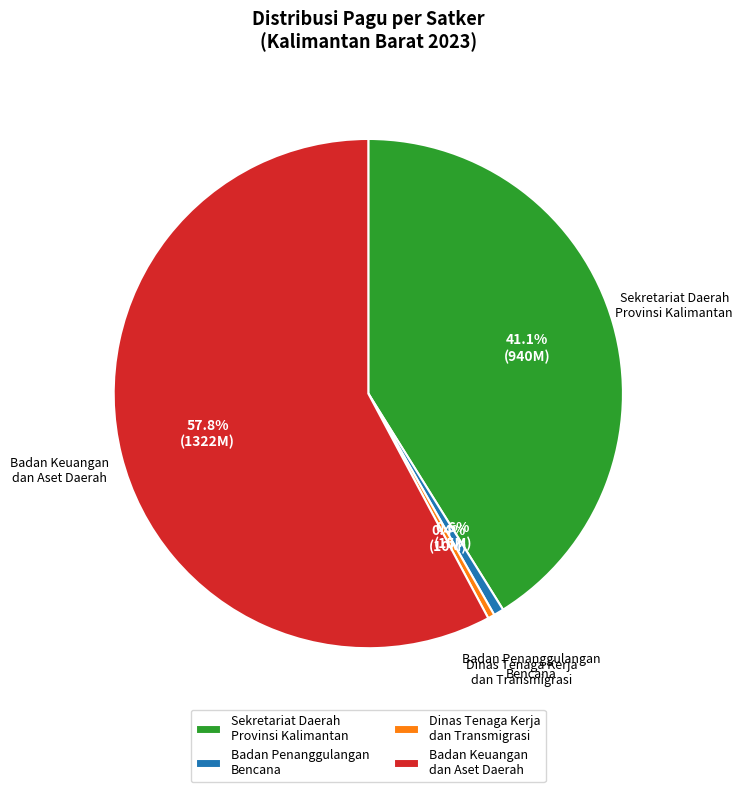

How much of the chart is everything except Dinas Tenaga Kerja dan Transmigrasi?

99.6%